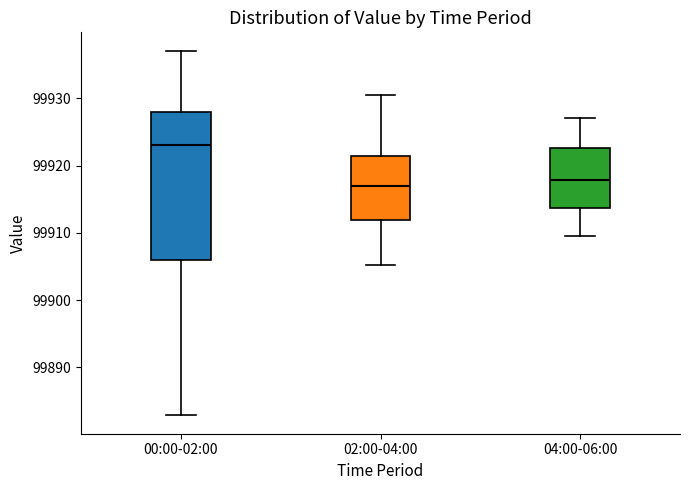

Reading left to right, read every box against the y-axis: the position of its median line, the range the box covers, and the ends of its whiskers. The values are not printed on the chart, so give them approximately, as read against the axis.

00:00-02:00: median 99923, box 99906 to 99928, whiskers 99883 to 99937
02:00-04:00: median 99917, box 99912 to 99921, whiskers 99905 to 99930
04:00-06:00: median 99918, box 99914 to 99923, whiskers 99910 to 99927